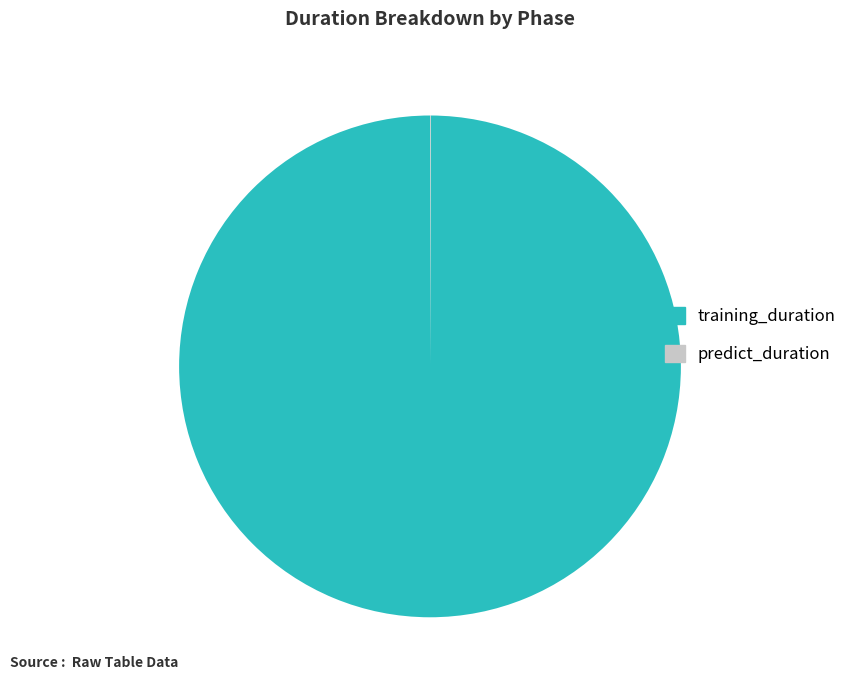

Which category has the biggest portion of the pie?

training_duration